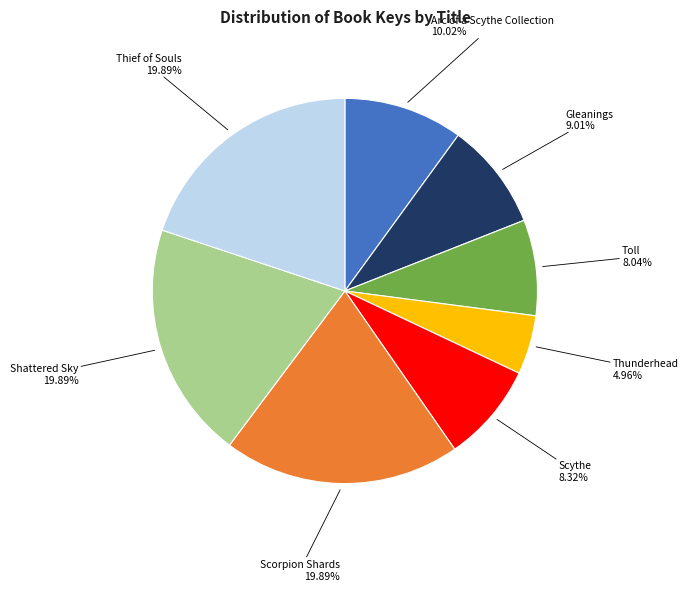

To the nearest percent, what is the difference between the Toll and Gleanings slice percentages?

1%